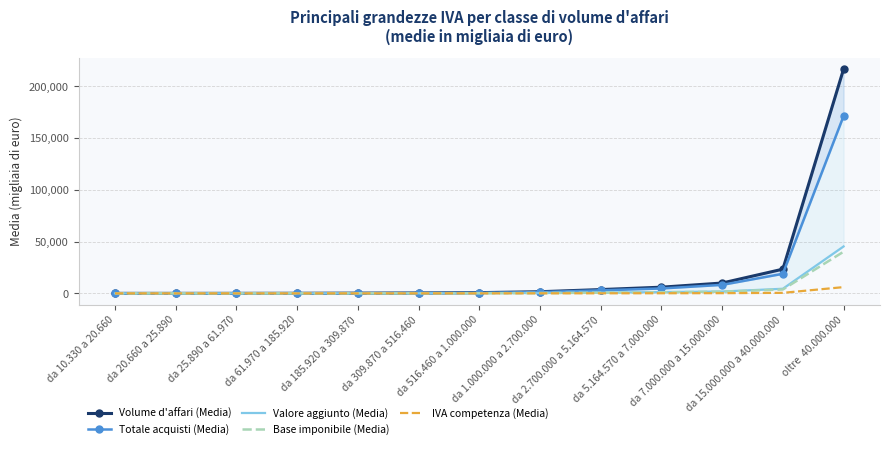

Where does the Base imponibile (Media) series first go above 181?

da 516.460 a 1.000.000